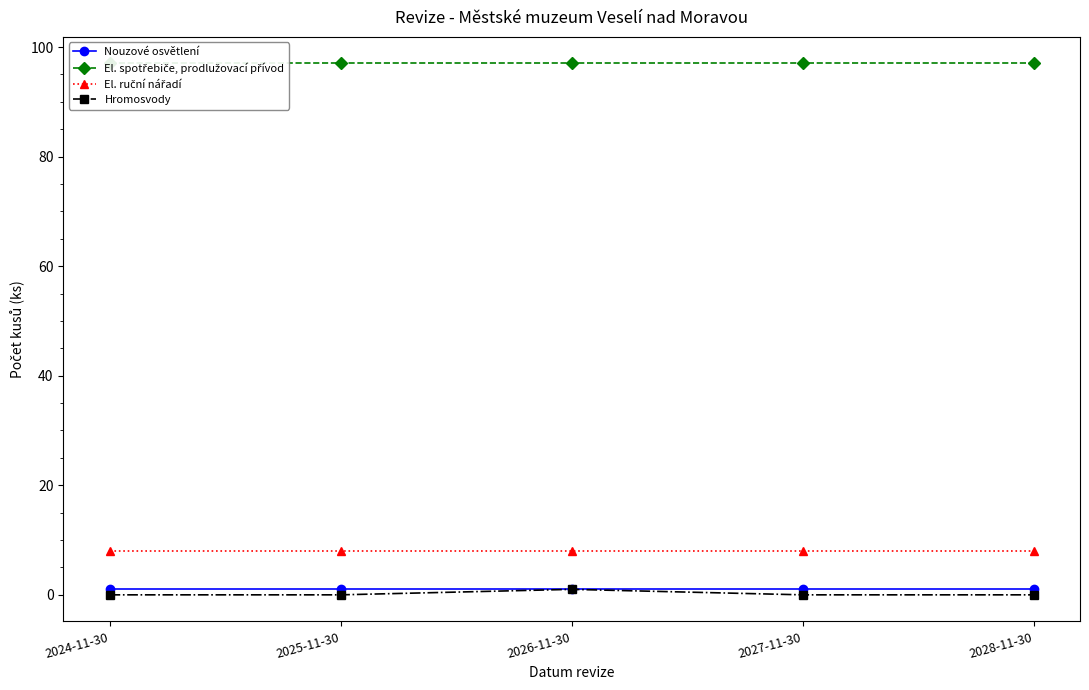

Reading left to right, list all the values displayed in this chart.

Nouzové osvětlení: 1	1	1	1	1
El. spotřebiče, prodlužovací přívod: 97	97	97	97	97
El. ruční nářadí: 8	8	8	8	8
Hromosvody: 0	0	1	0	0